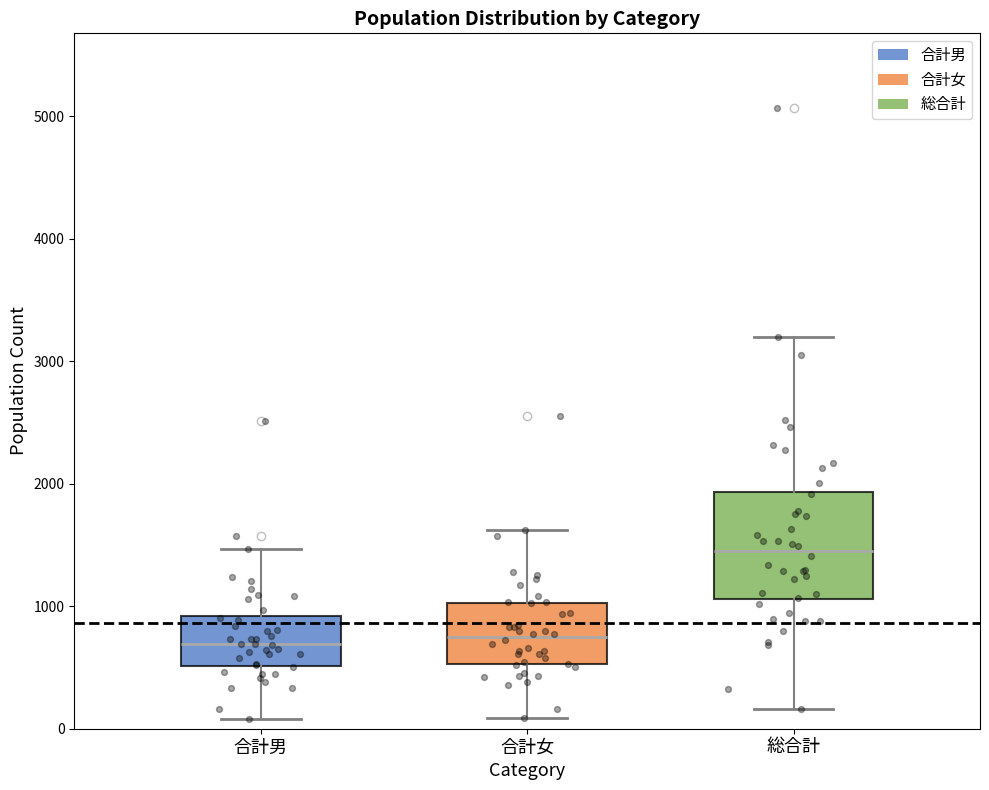

Which box's median line is the highest?

総合計